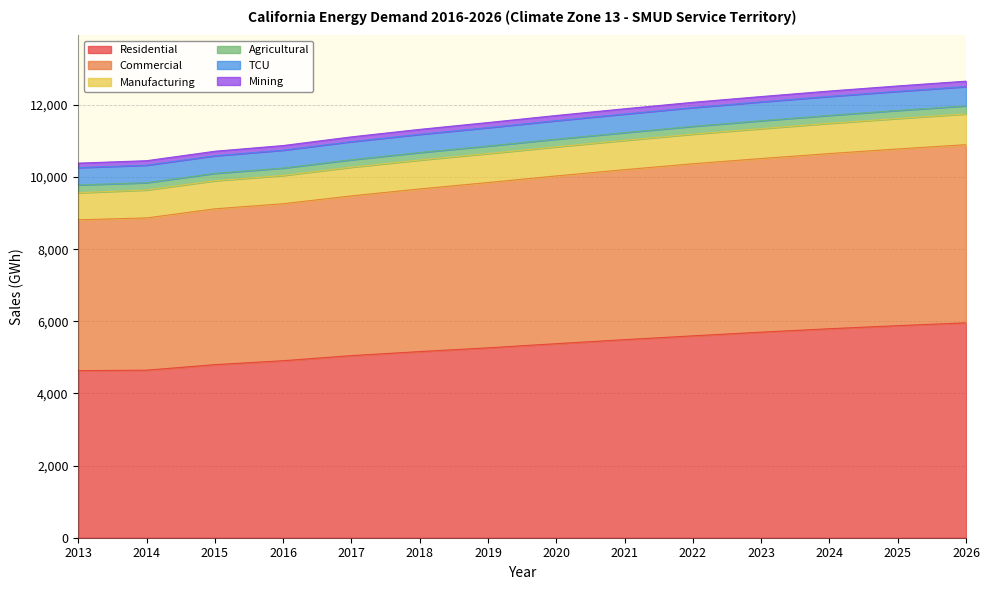

True or false: Commercial and TCU cross at least once.

False